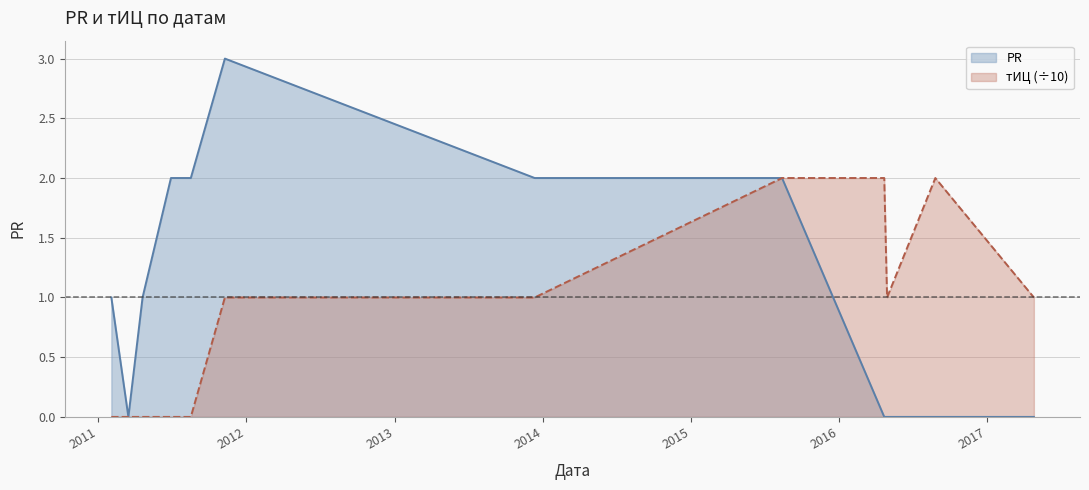

At which label does тИЦ first exceed 1?

2015-08-14